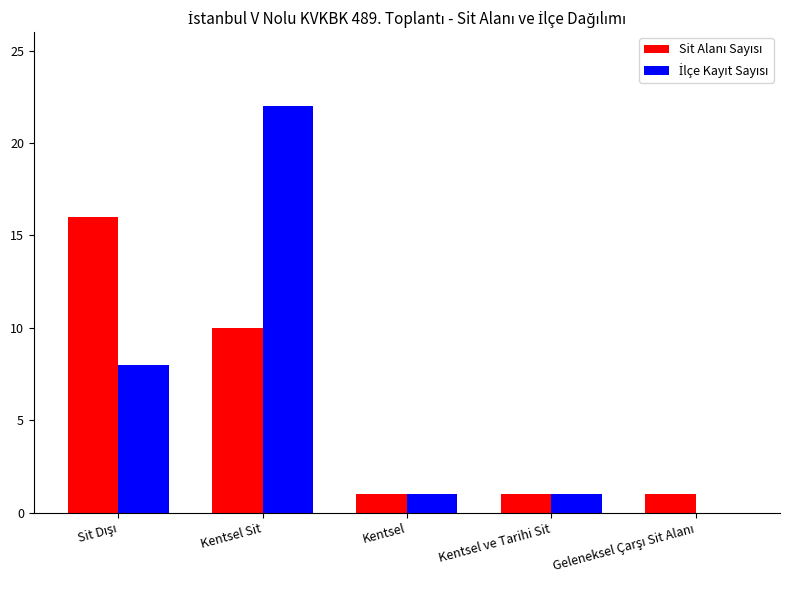

At which category does the chart reach its peak across all series?

Kentsel Sit